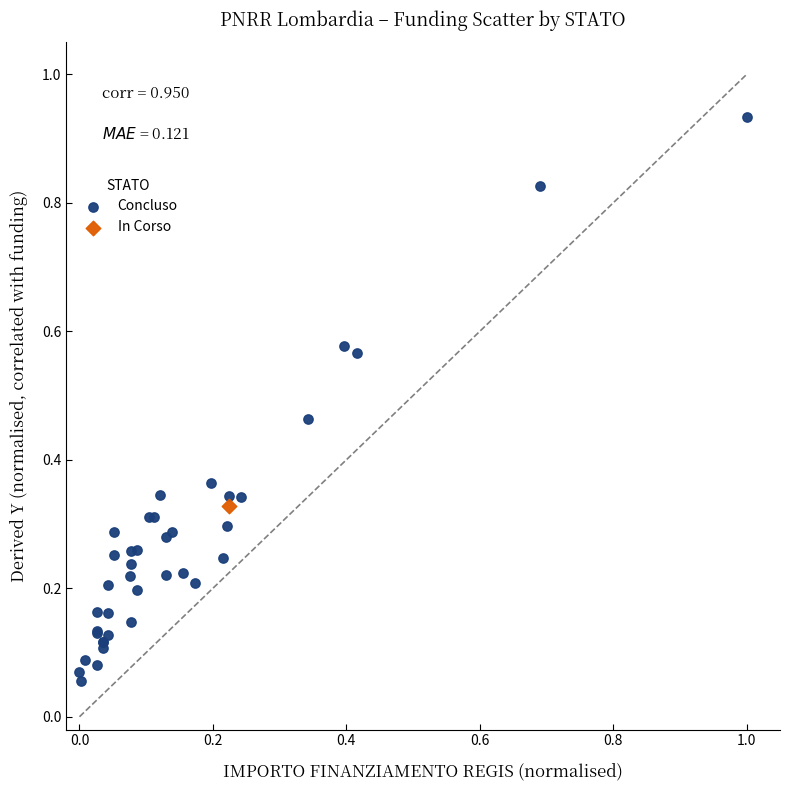

What are all the series names shown in the legend?

Concluso, In Corso